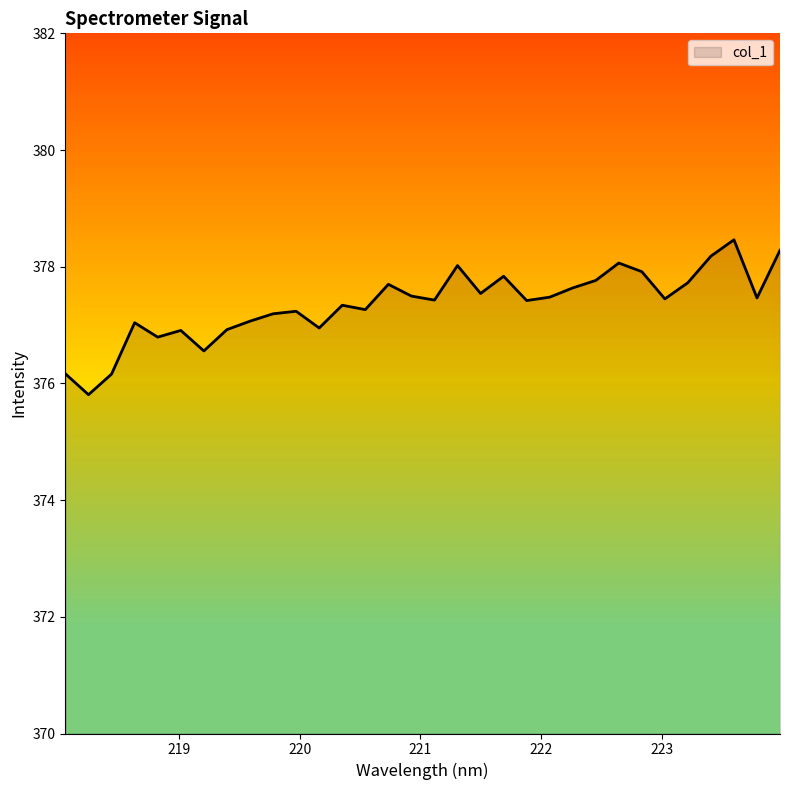

The chart shows a value of 249.4 at 221.6902. True or false?

False